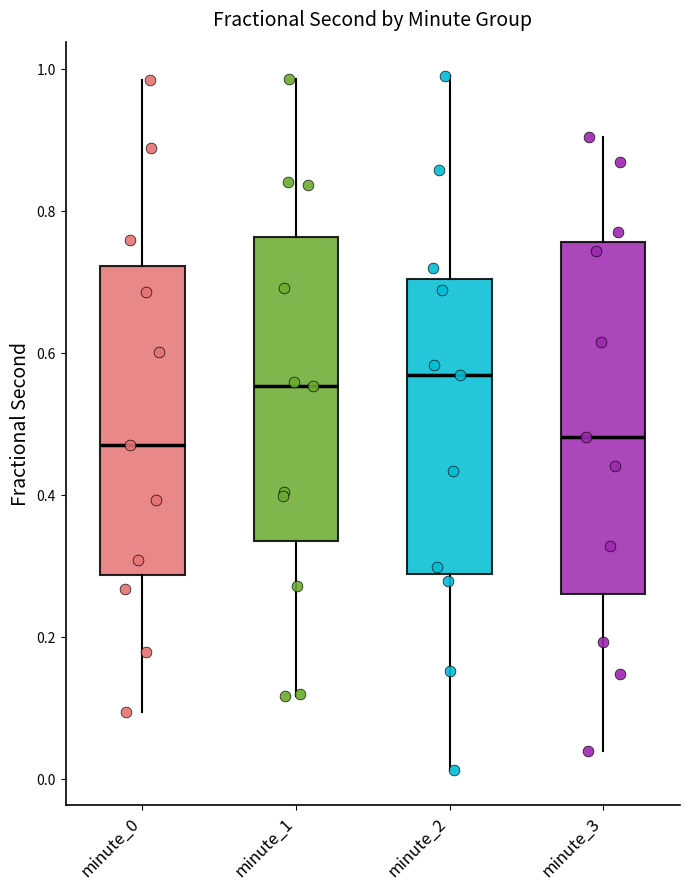

Where is the upper edge of the box for minute_0 on the y-axis? The values are not printed on the chart, so give them approximately, as read against the axis.

0.72